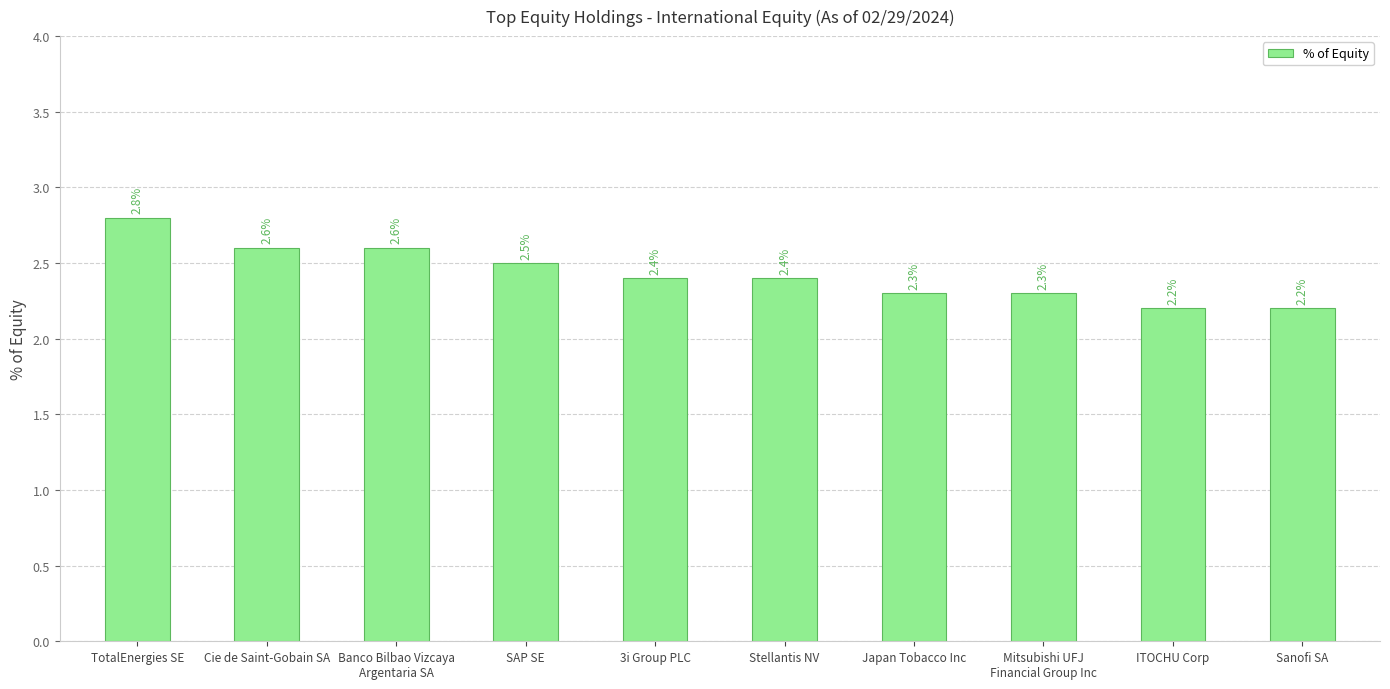

Count the number of categories in the chart.

10